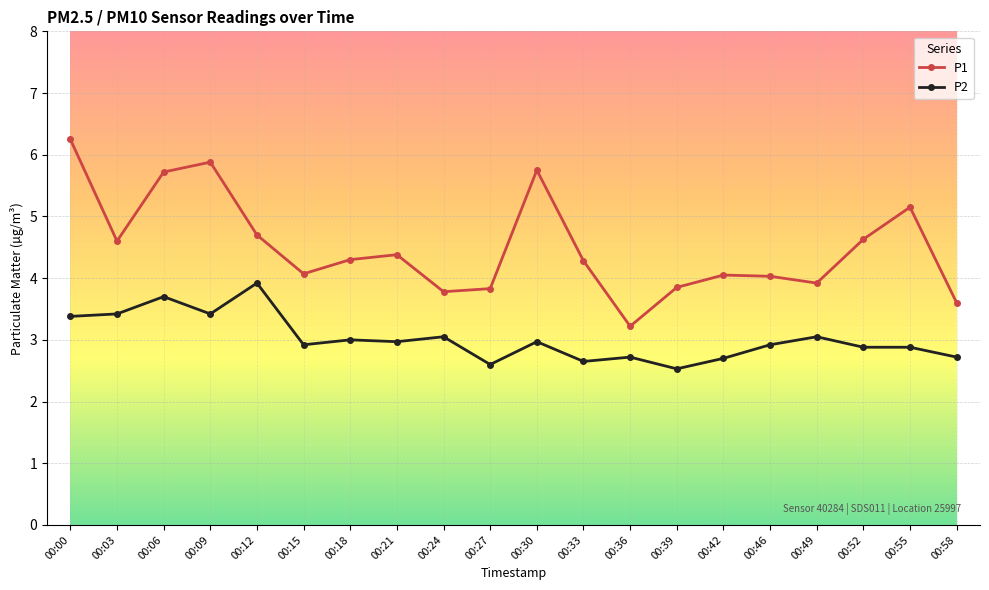

Count the number of categories in the chart.

20